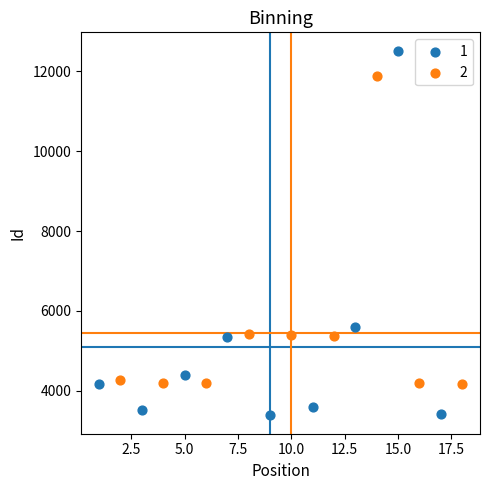

Which series contains the highest Y value?

1